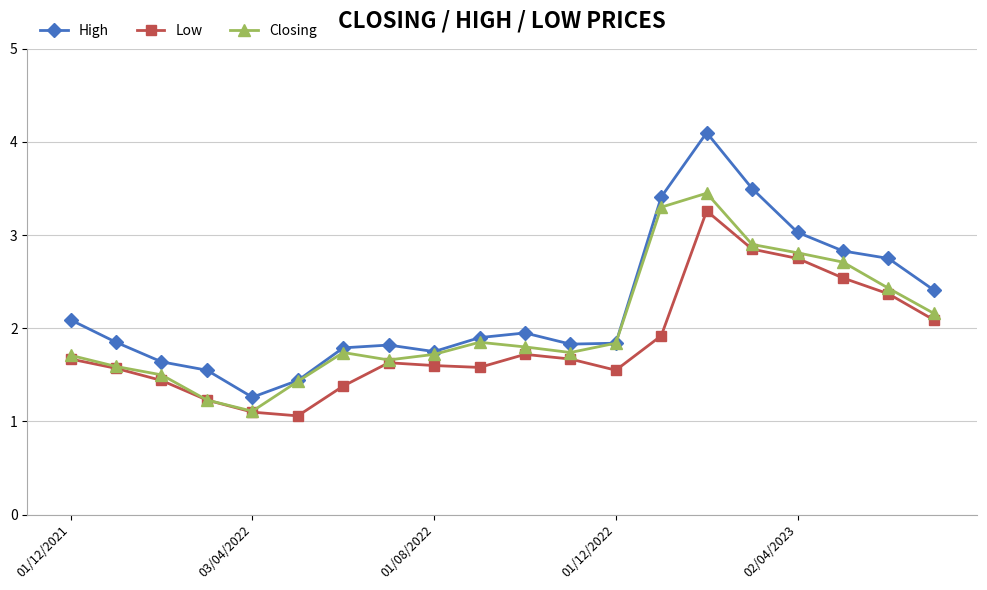

List the series in order of their peak value, lowest first.

Low, Closing, High